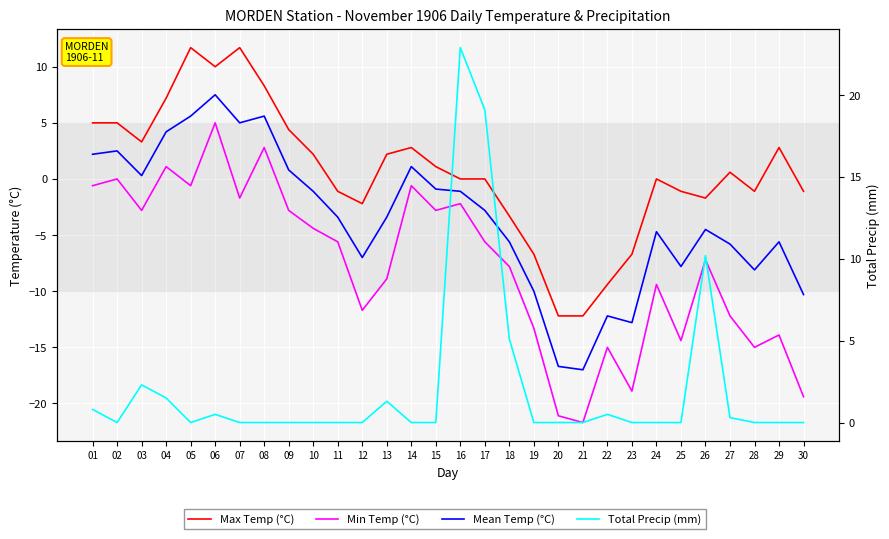

What is the minimum value for Min Temp (°C)?

-21.7